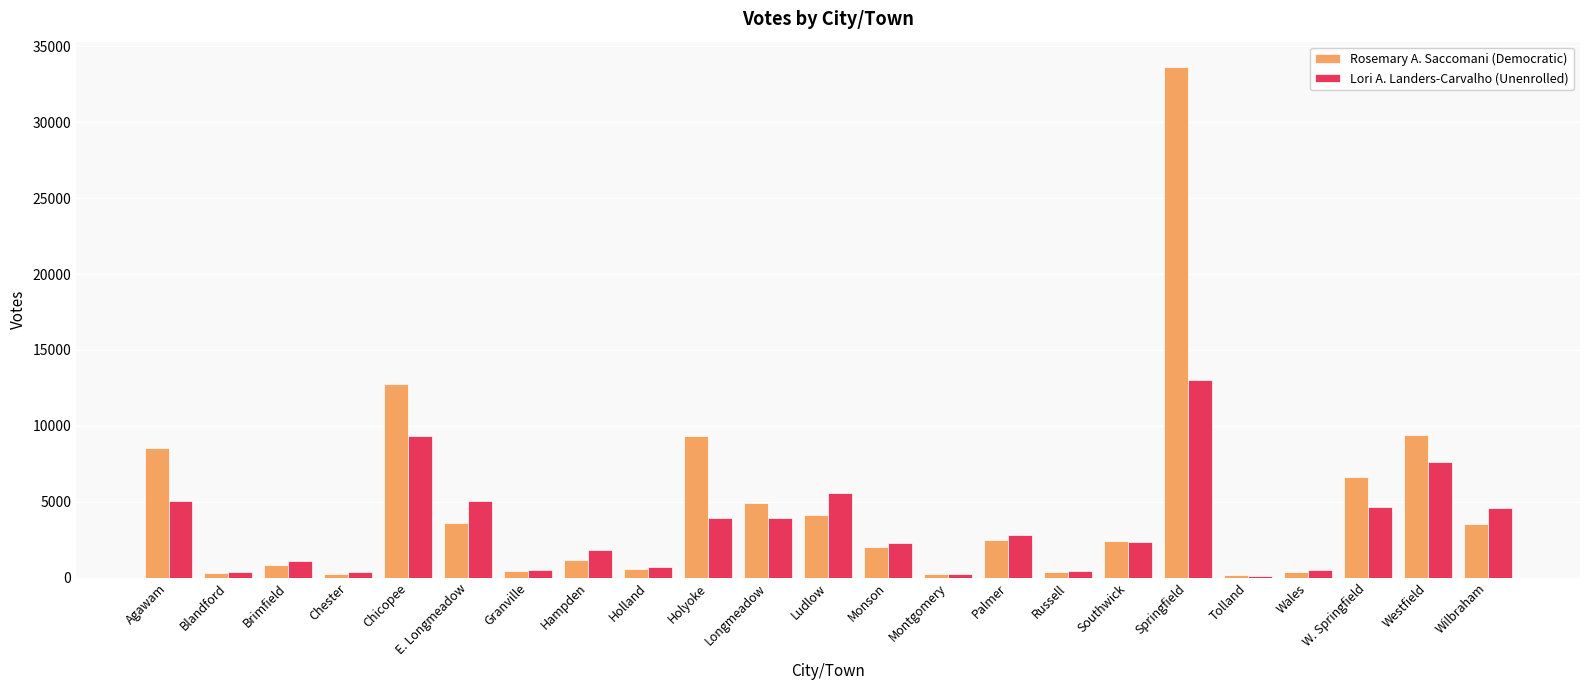

How many data points does each series have?

23